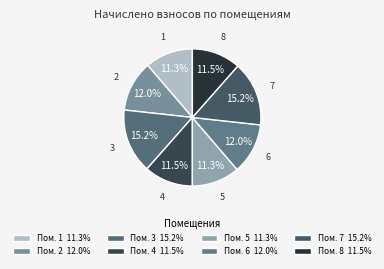

How many slices are in this pie chart?

8